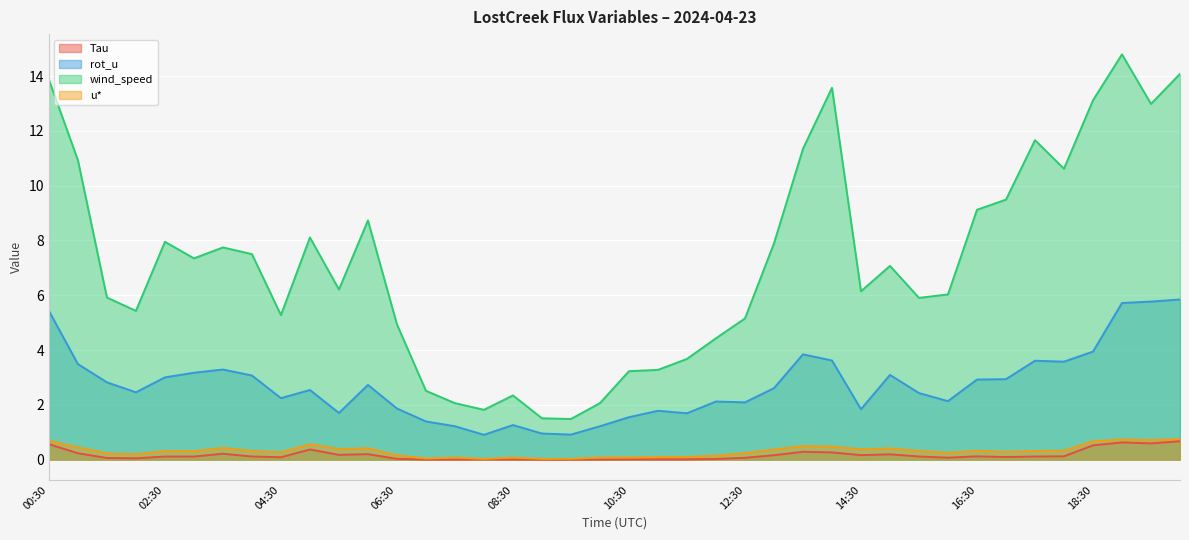

What position from the right is 01:00?

39